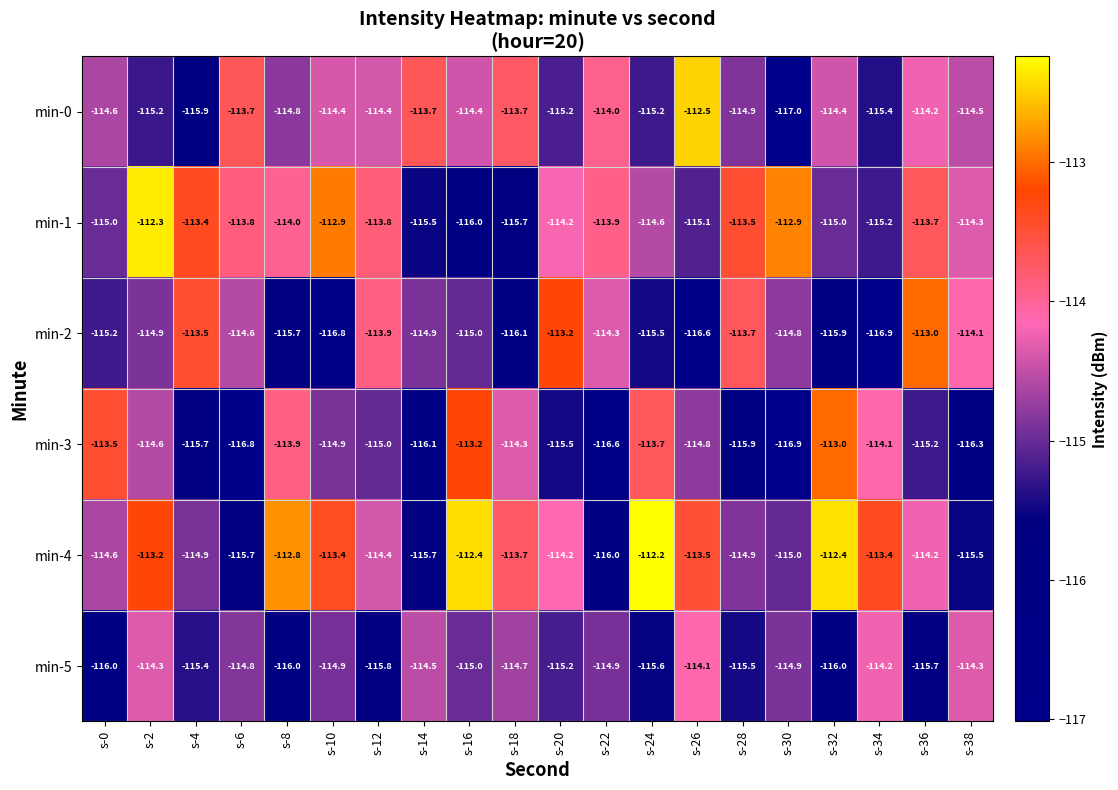

At which label does min-0 reach its peak?

s-26